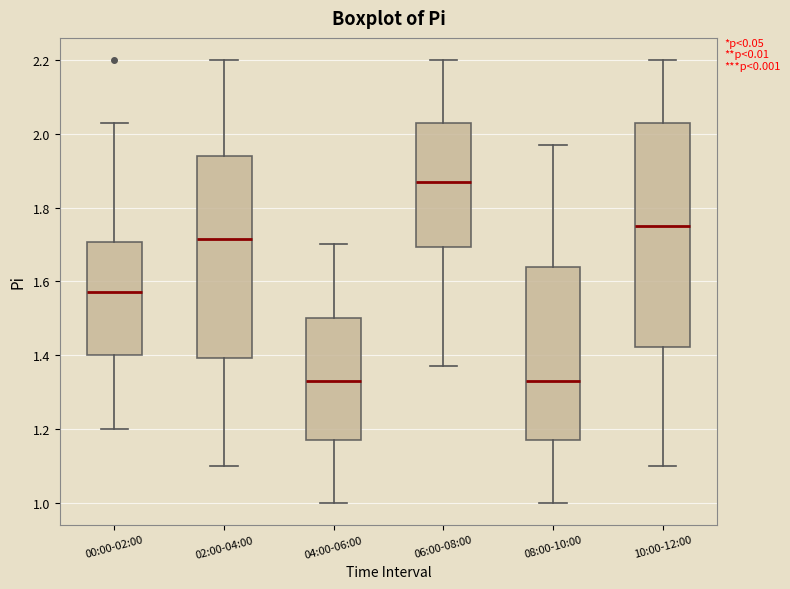

Reading left to right, read every box against the y-axis: the position of its median line, the range the box covers, and the ends of its whiskers. The values are not printed on the chart, so give them approximately, as read against the axis.

00:00-02:00: median 1.58, box 1.40 to 1.70, whiskers 1.20 to 2.04
02:00-04:00: median 1.72, box 1.40 to 1.94, whiskers 1.10 to 2.20
04:00-06:00: median 1.34, box 1.18 to 1.50, whiskers 1.00 to 1.70
06:00-08:00: median 1.88, box 1.70 to 2.04, whiskers 1.38 to 2.20
08:00-10:00: median 1.34, box 1.18 to 1.64, whiskers 1.00 to 1.98
10:00-12:00: median 1.76, box 1.42 to 2.04, whiskers 1.10 to 2.20